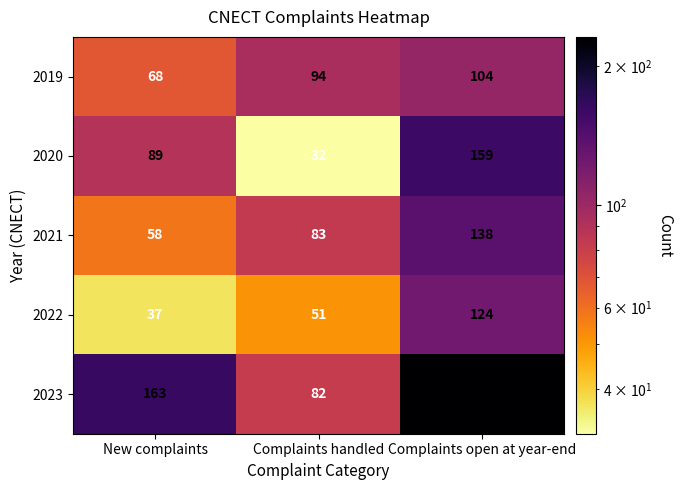

Reading left to right, extract all data points from this chart.

2019: 68	94	104
2020: 89	32	159
2021: 58	83	138
2022: 37	51	124
2023: 163	82	231